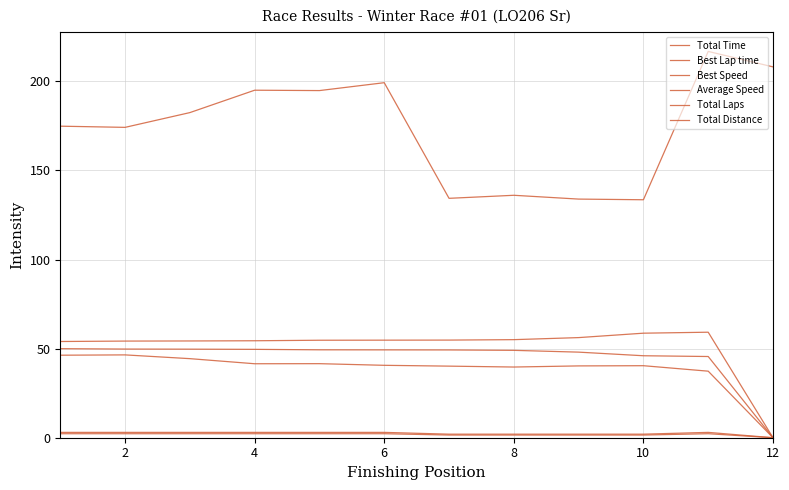

Where does the Total Time series first go above 182?

4